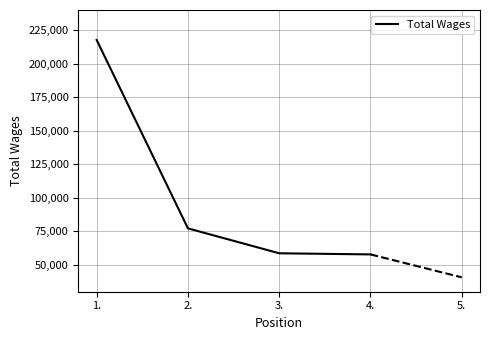

What value does the data have at 2.?

77230